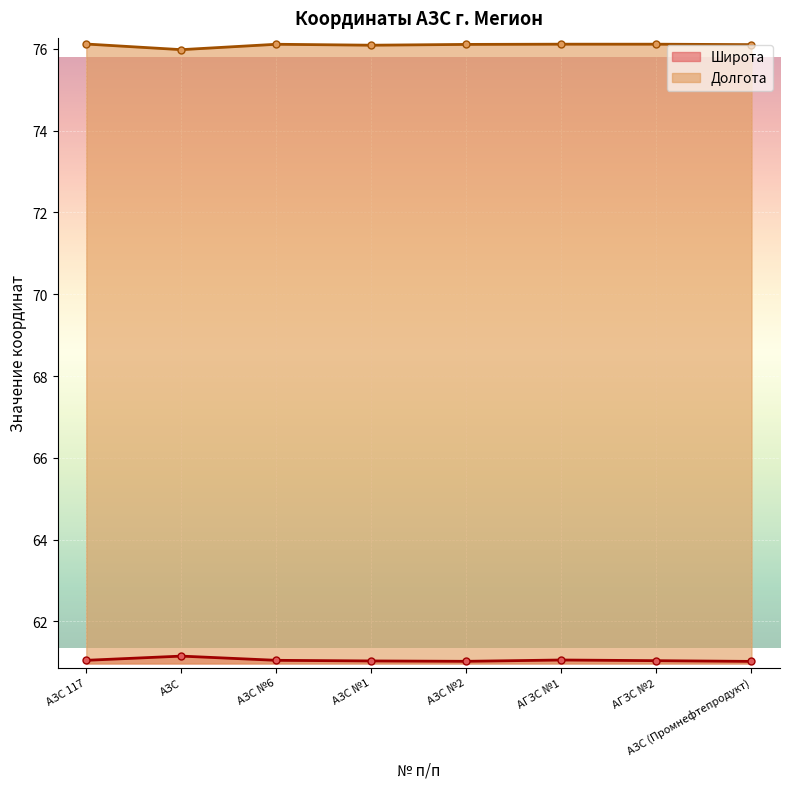

What is the maximum value shown in the chart?

76.1